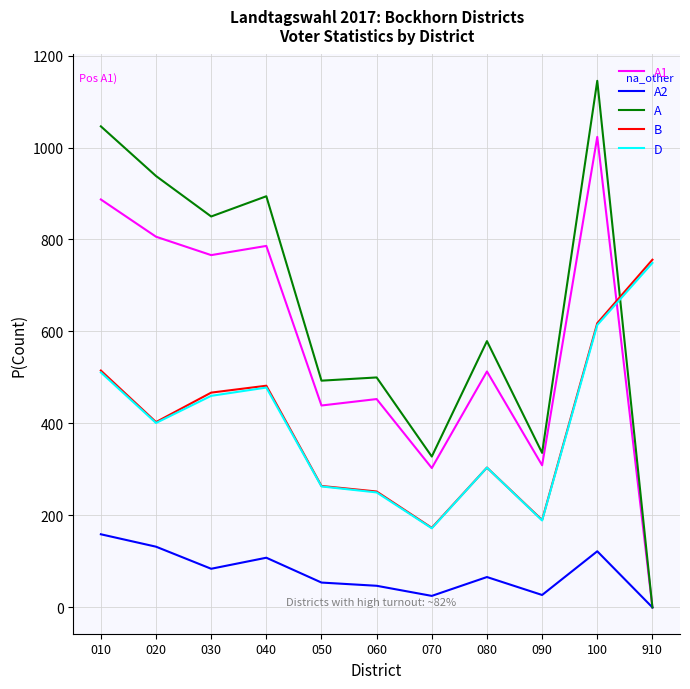

What is the total value across all series at 090?

1051